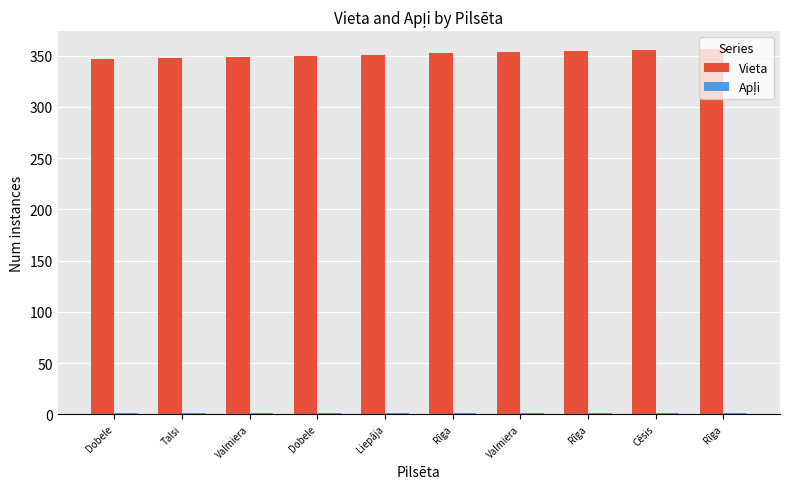

At which label does Vieta reach its minimum?

Dobele